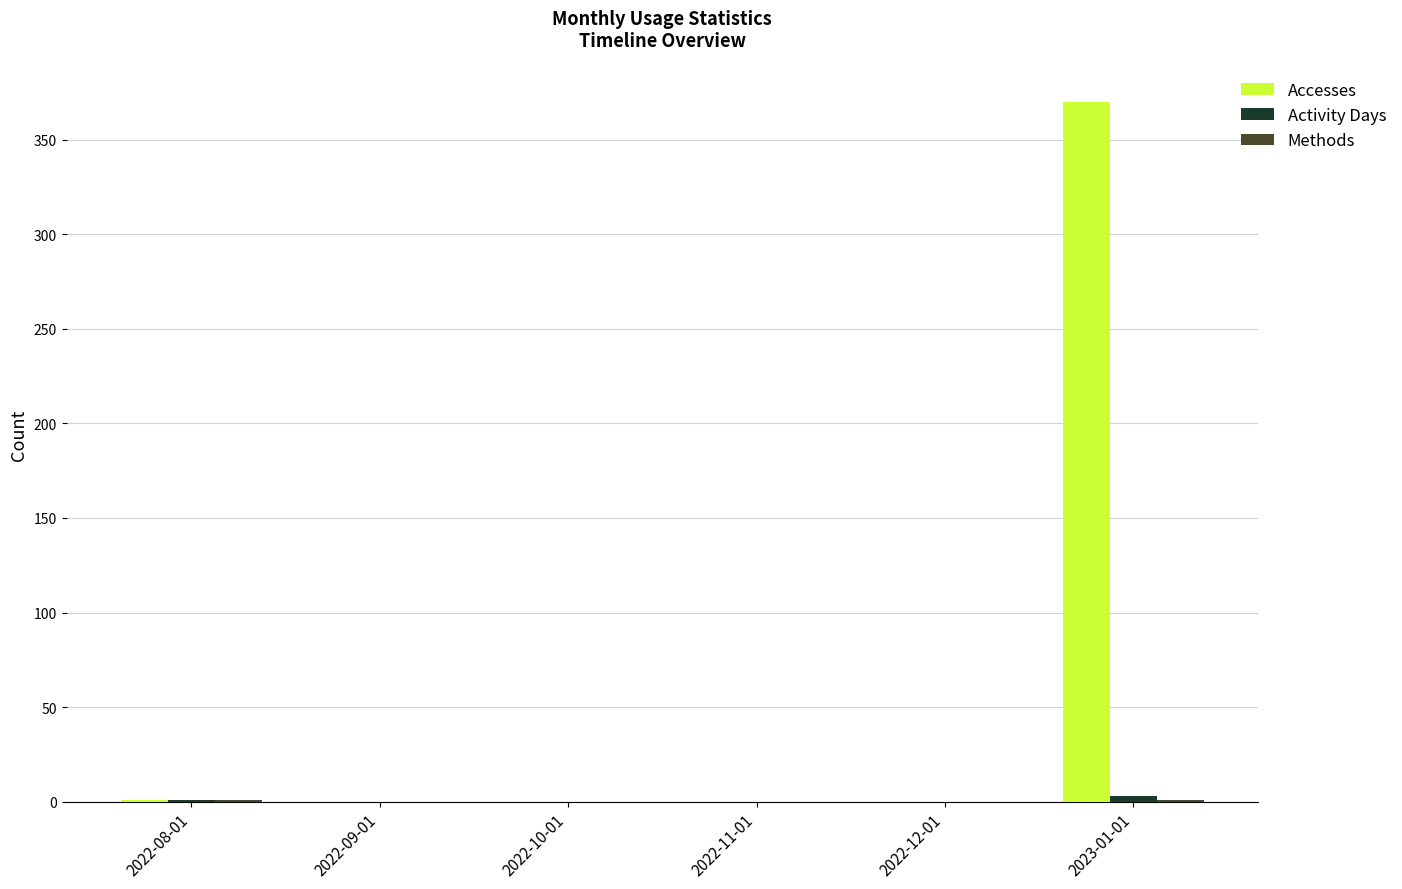

The value of Accesses at 2023-01-01 is 370. True or false?

True